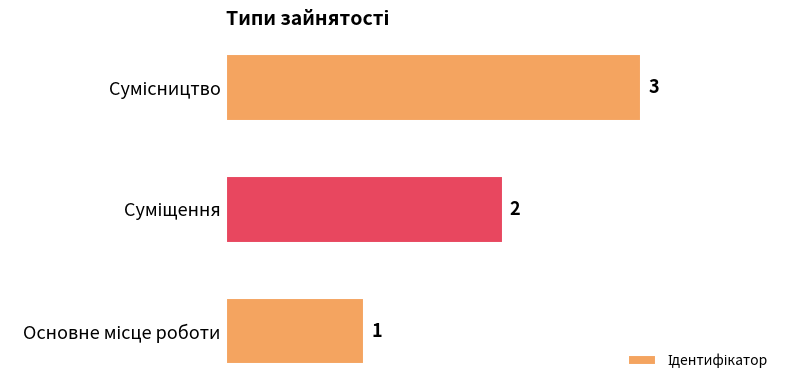

What is the greatest value displayed?

3